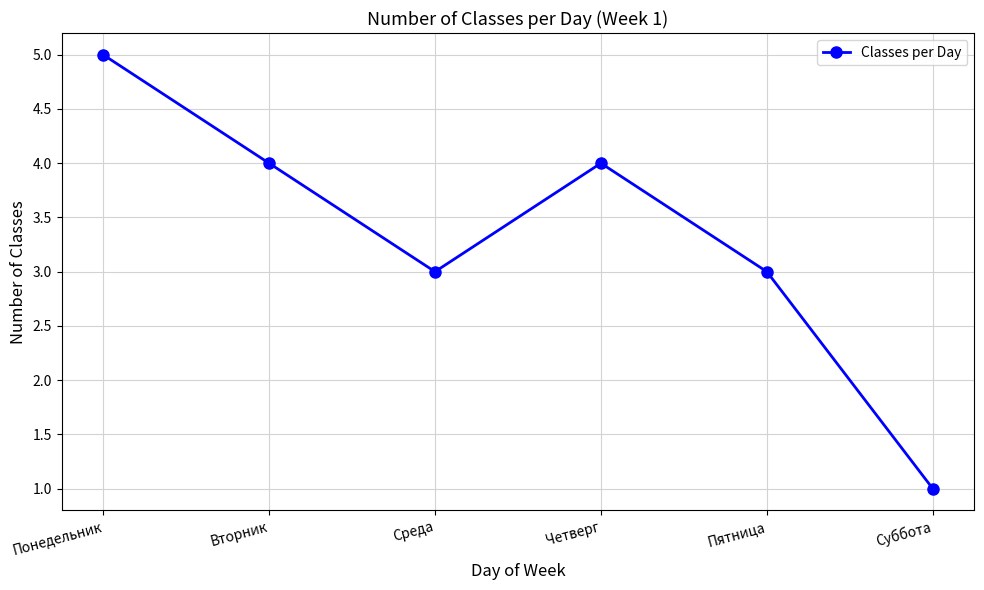

Reading left to right, extract all data points from this chart.

5	4	3	4	3	1